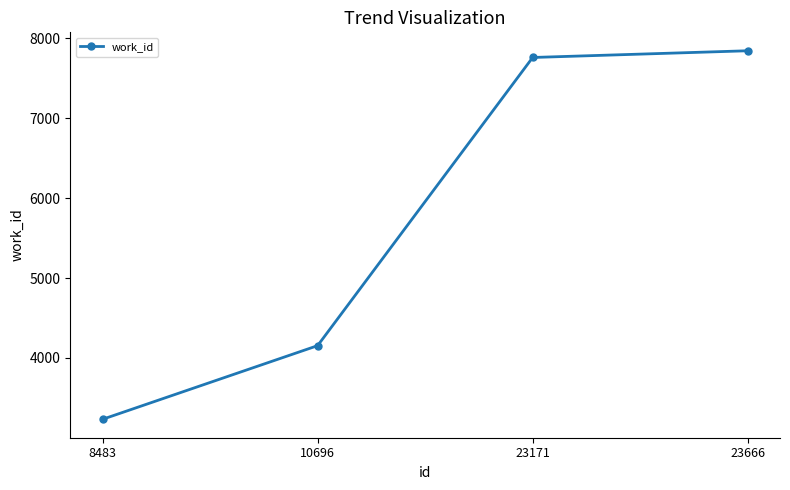

How many lines are shown in the chart?

1